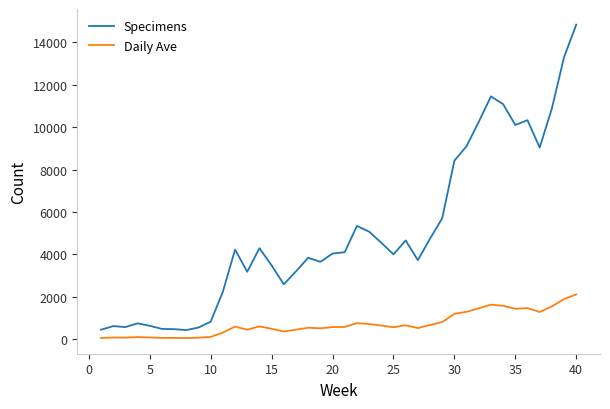

Which series has the largest total across all categories?

Specimens